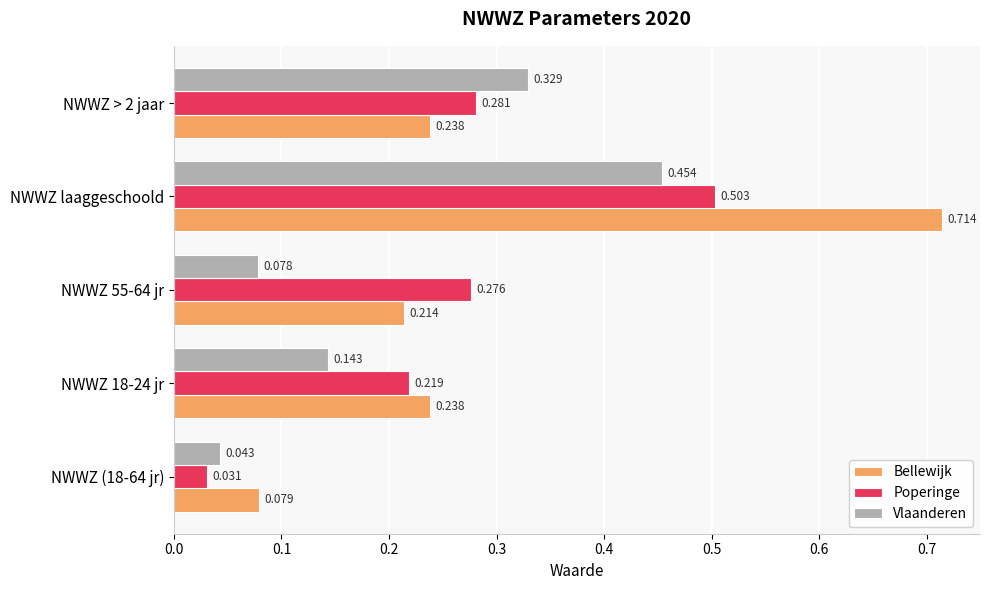

Which category has the highest value in the Poperinge series?

NWWZ laaggeschoold